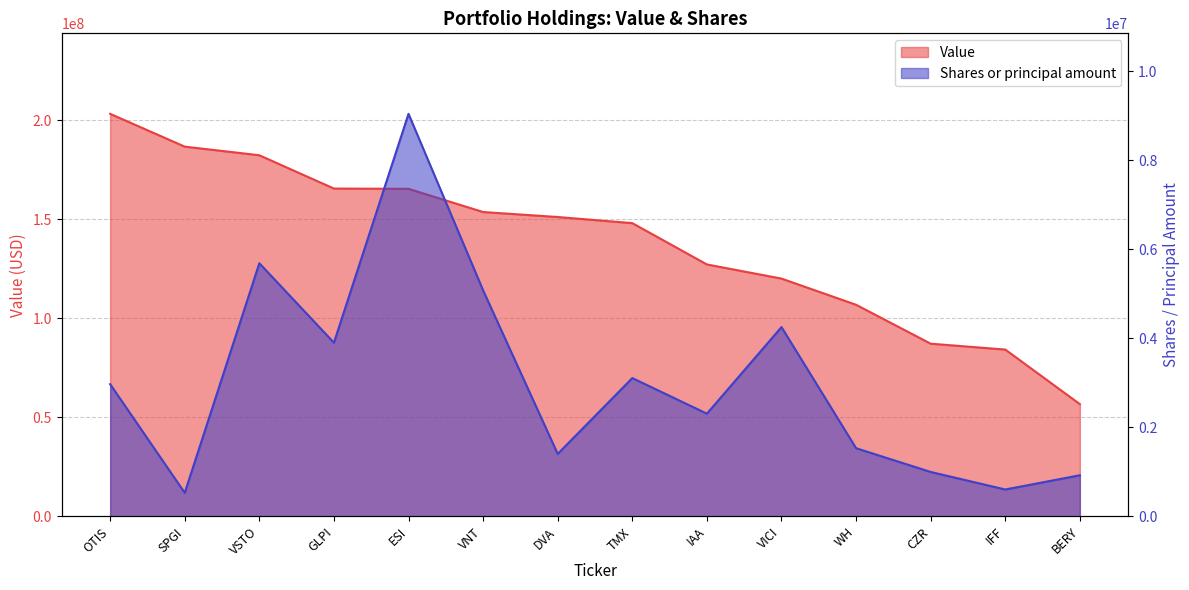

Rank the series at TMX from lowest to highest value.

Shares or principal amount, Value